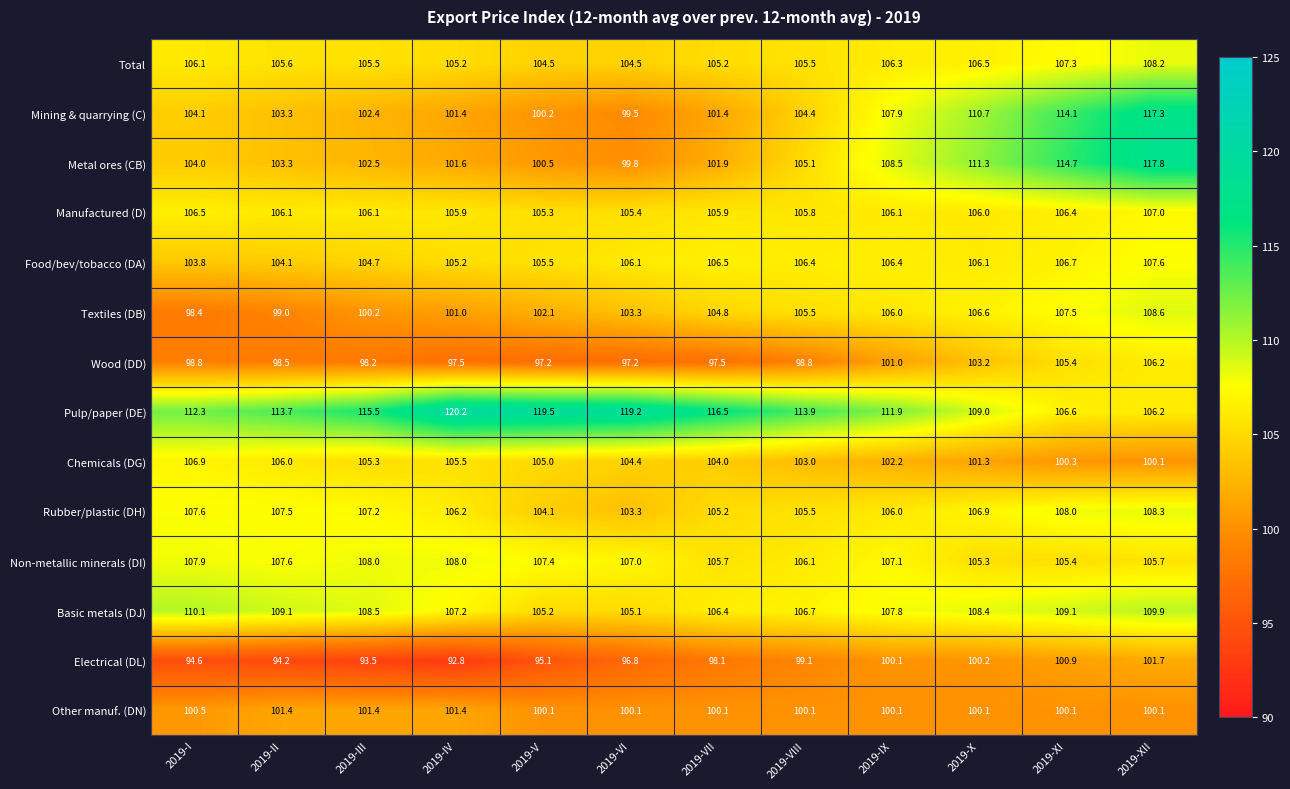

What is the maximum value shown in the chart?

120.2